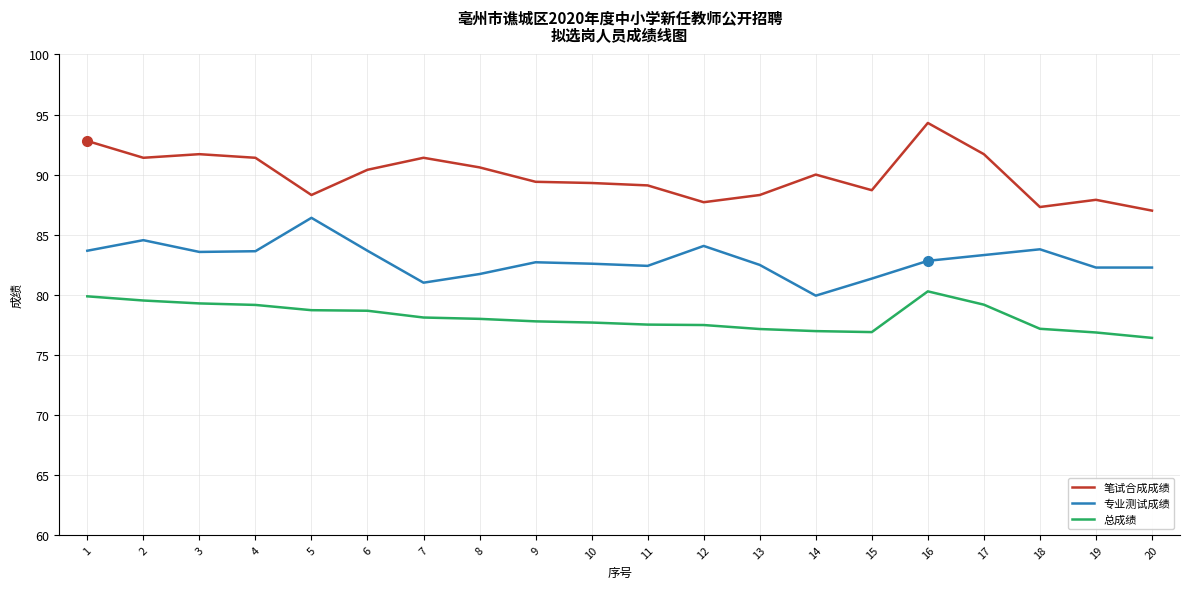

True or false: 总成绩 and 笔试合成成绩 intersect in this chart.

False